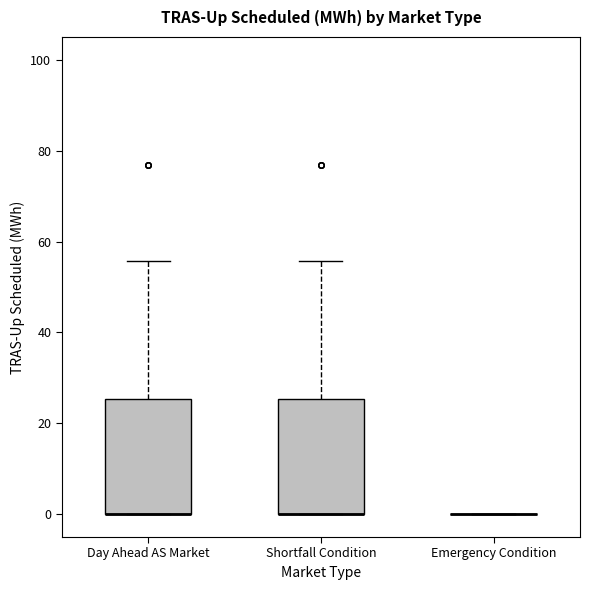

Where is the lower edge of the box for Shortfall Condition on the y-axis? The values are not printed on the chart, so give them approximately, as read against the axis.

0